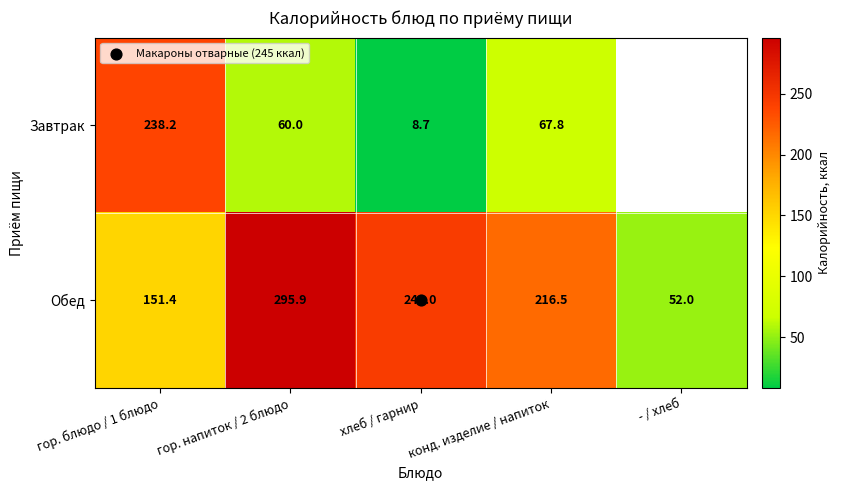

Count the number of data series in this chart.

2